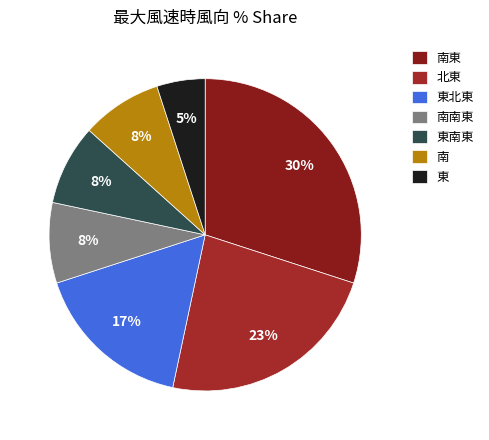

To the nearest percent, what is the combined percentage of 東南東 and 東?

13%